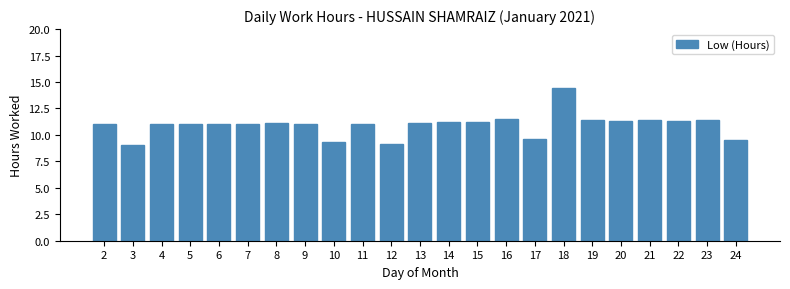

What is the difference between the second highest and second lowest values?

2.3